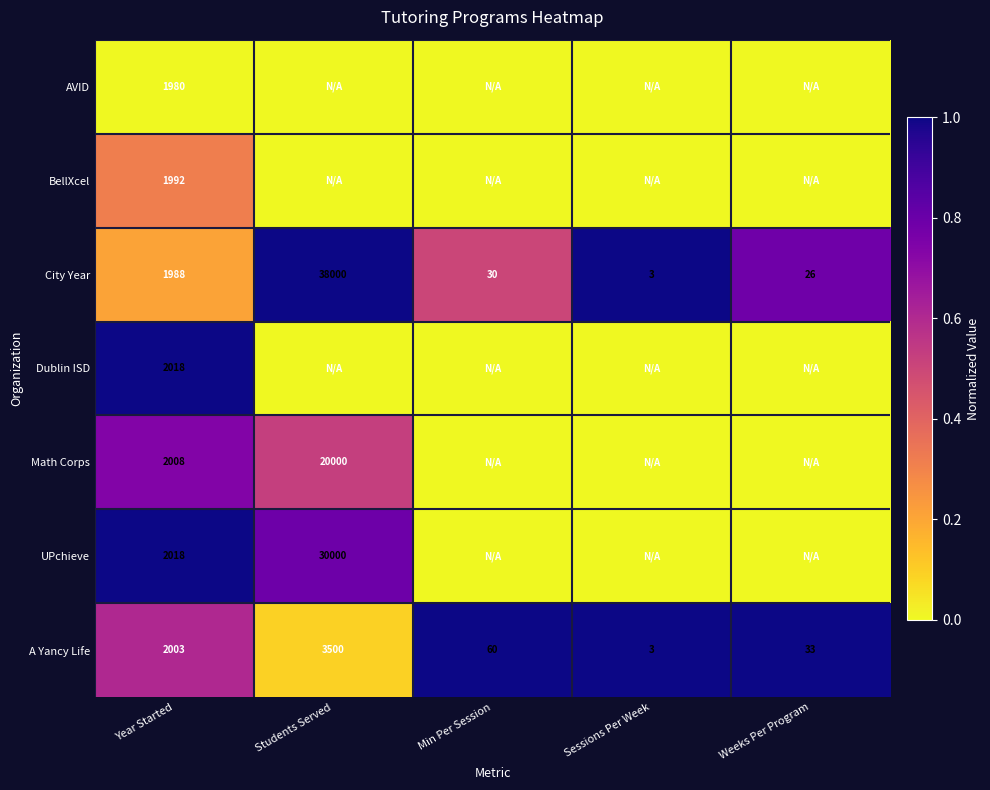

What is the total value across all series at Weeks Per Program?

1.8